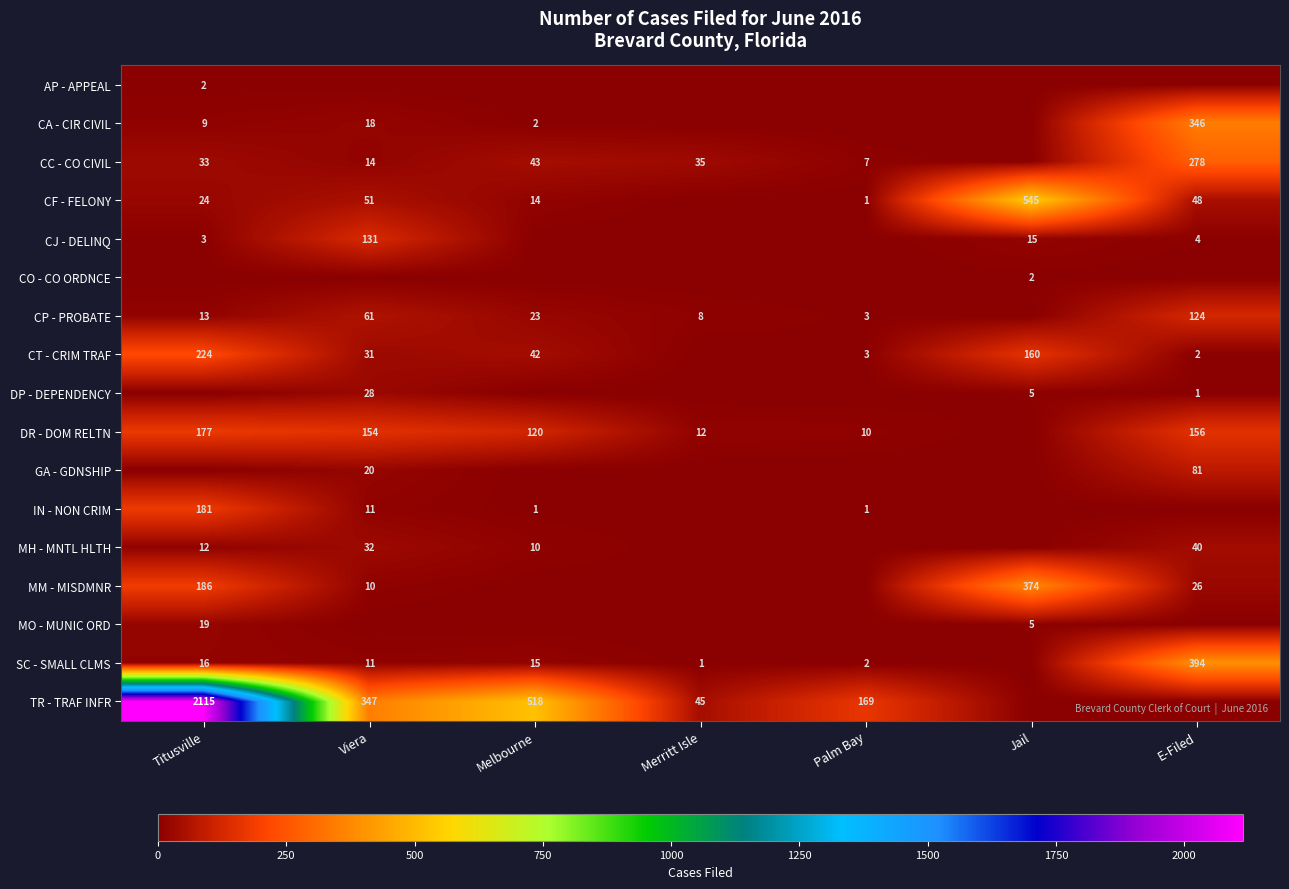

The value of TR - TRAF INFR at Merritt Isle is 45. True or false?

True